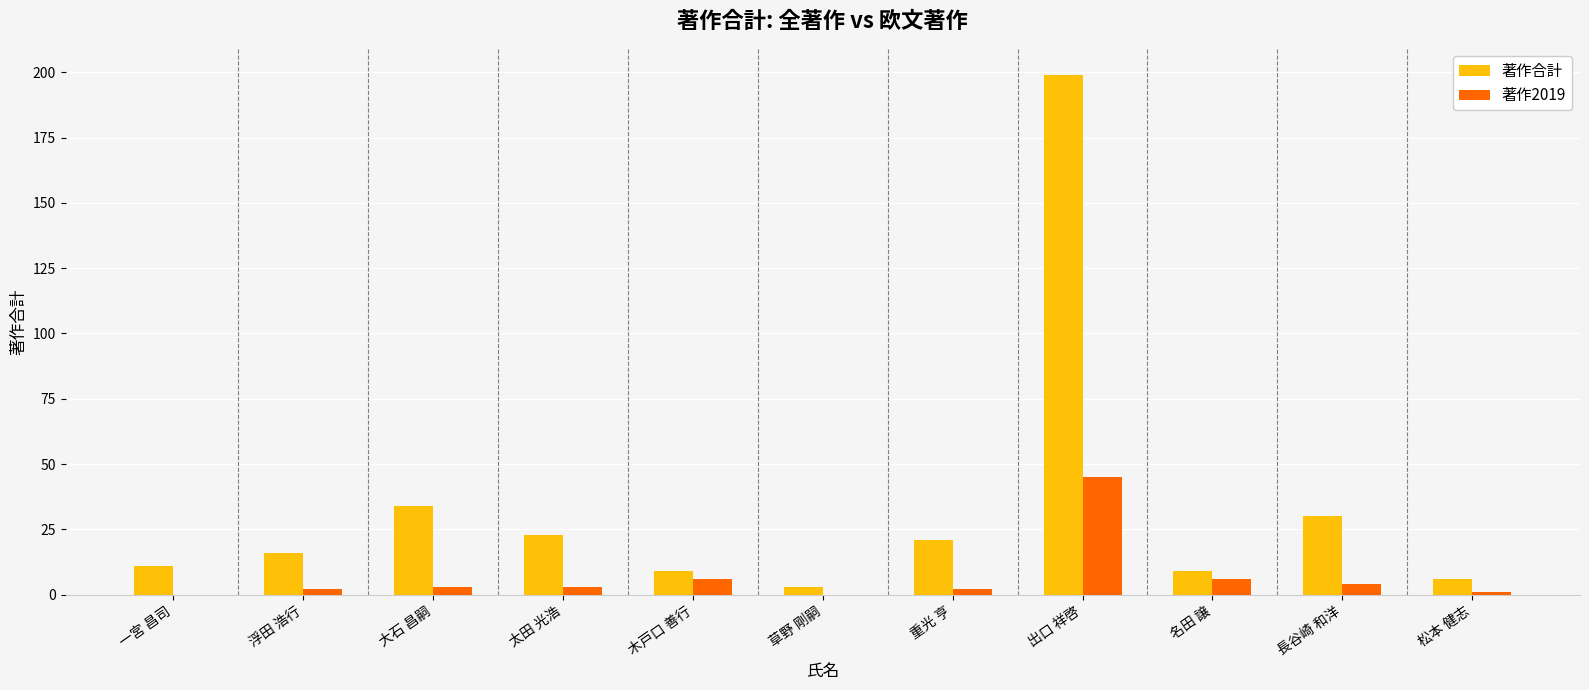

Which series has the largest total across all categories?

著作合計